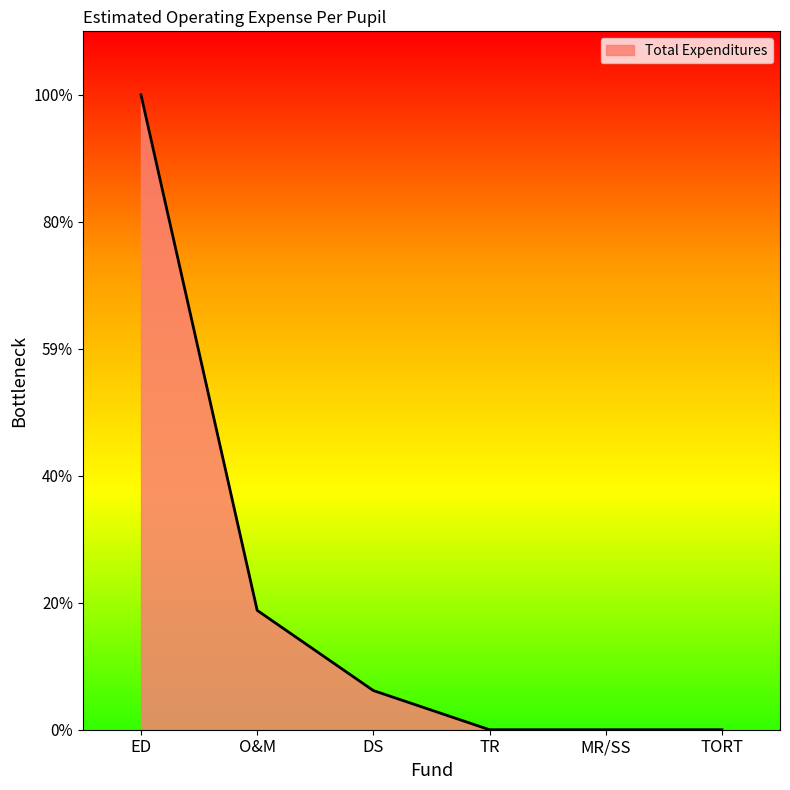

Which category has the highest value across all series?

ED